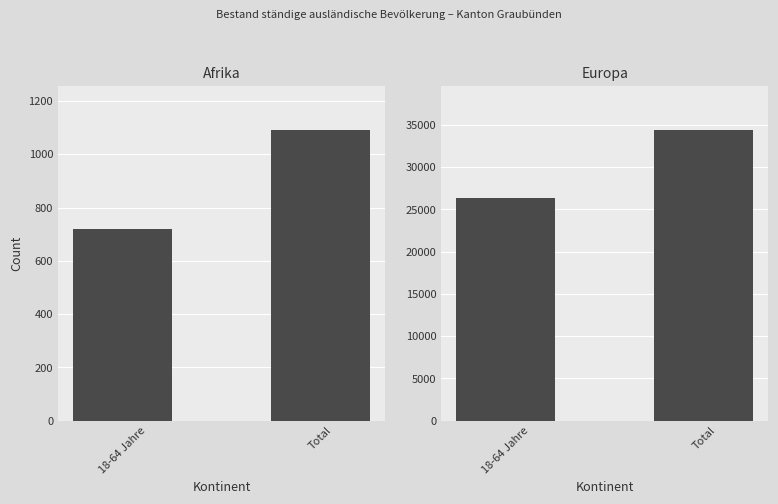

Is it true that Europa equals 26366 at 18-64 Jahre?

True